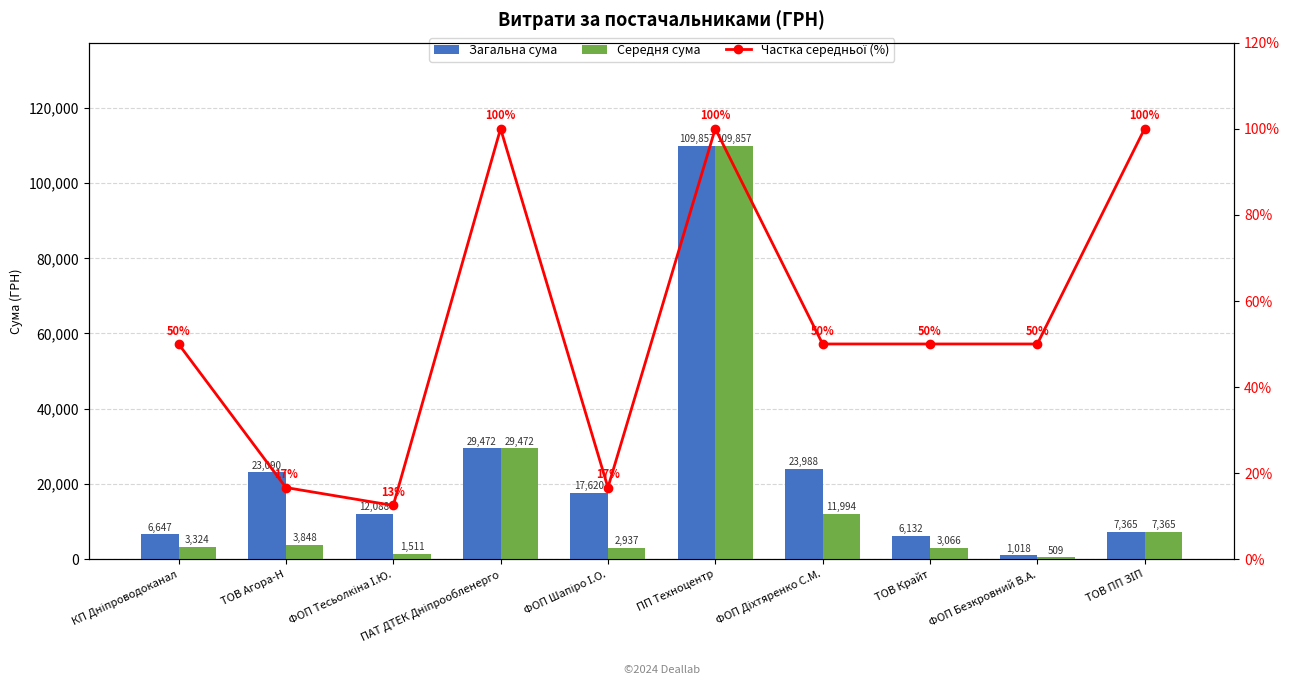

What is the label of the 8th bar from the left?

ТОВ Крайт